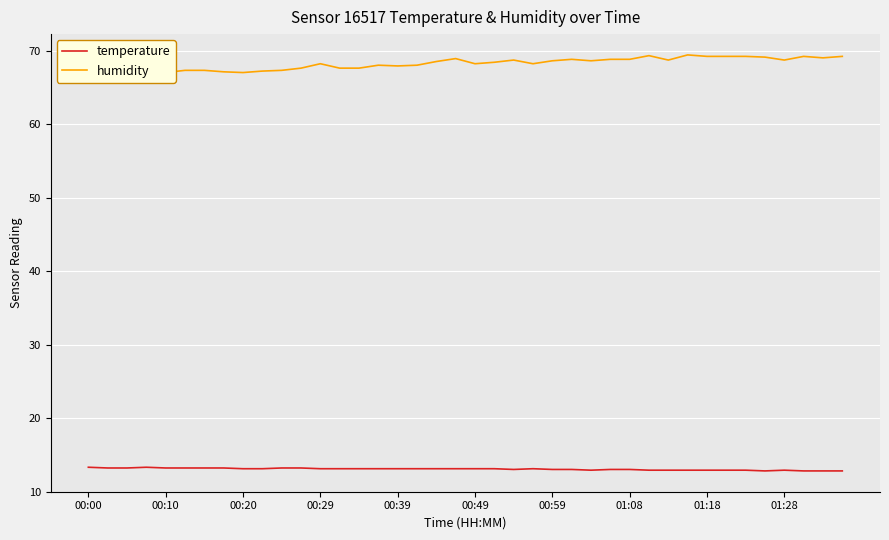

True or false: temperature has a value of 4.1 at 13.

False